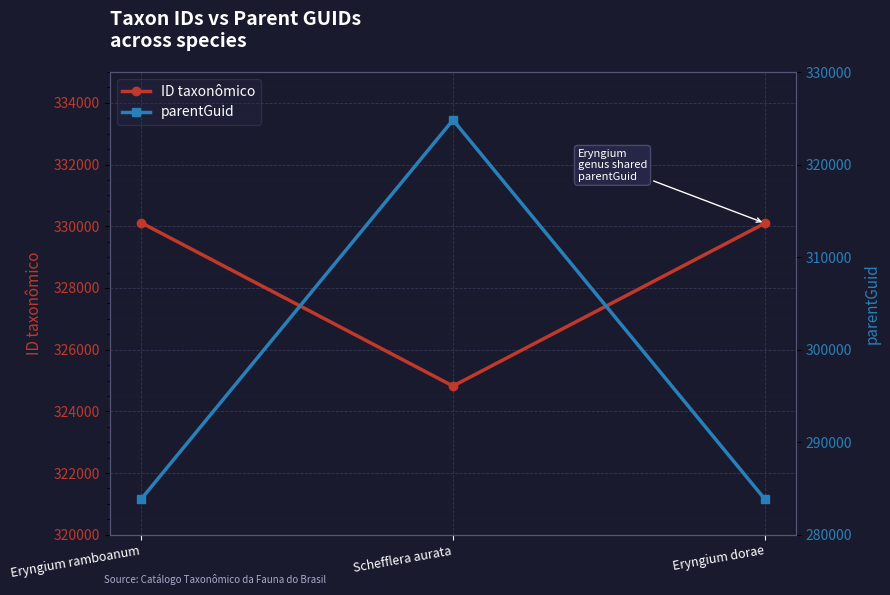

Which series has the largest total across all categories?

ID taxonômico